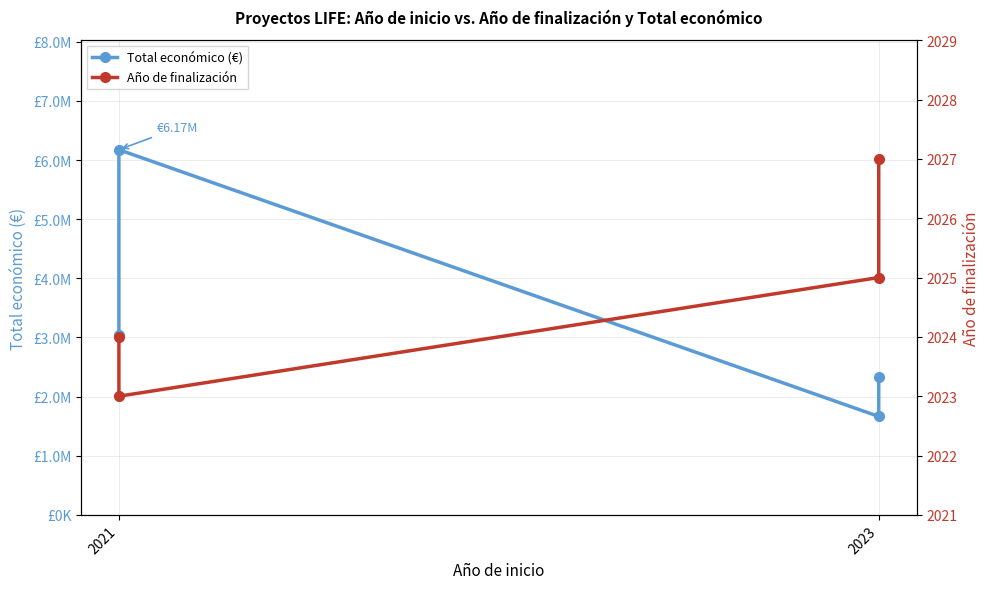

Count the number of data series in this chart.

2